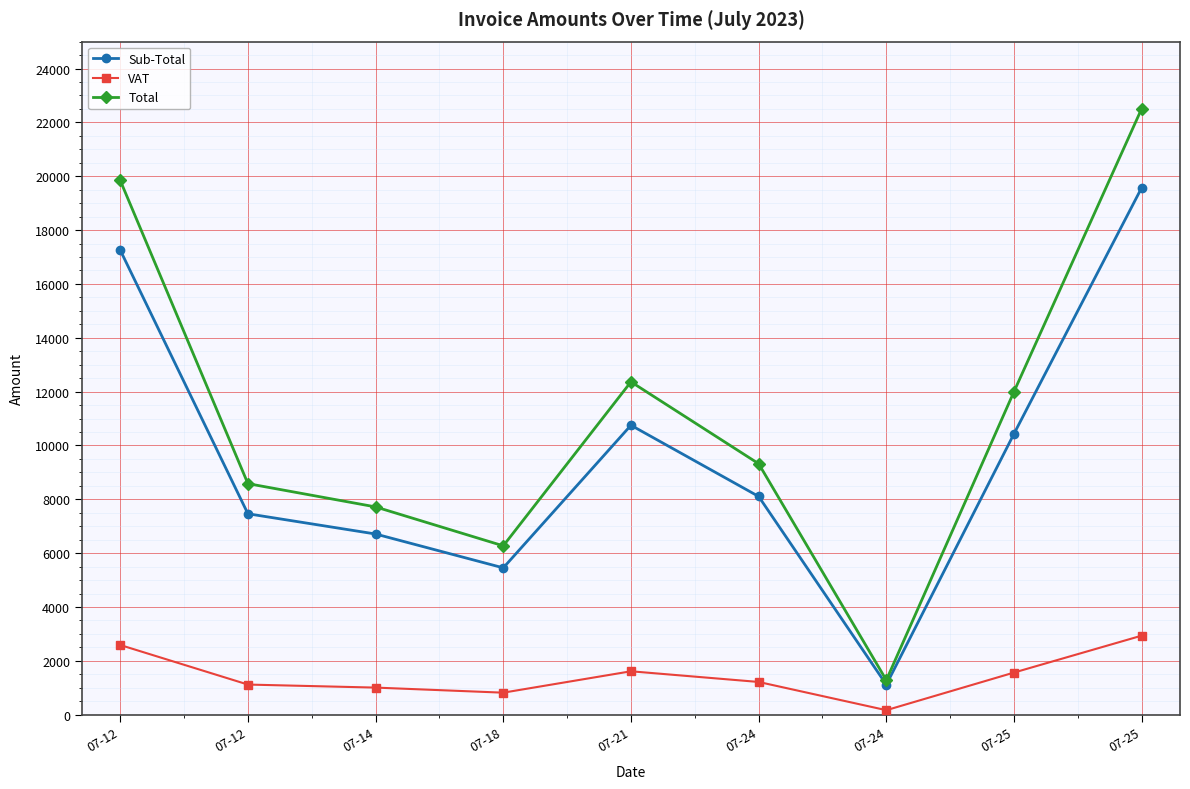

What is the sum of the Total values at 07-12 and 07-21?

20946.3